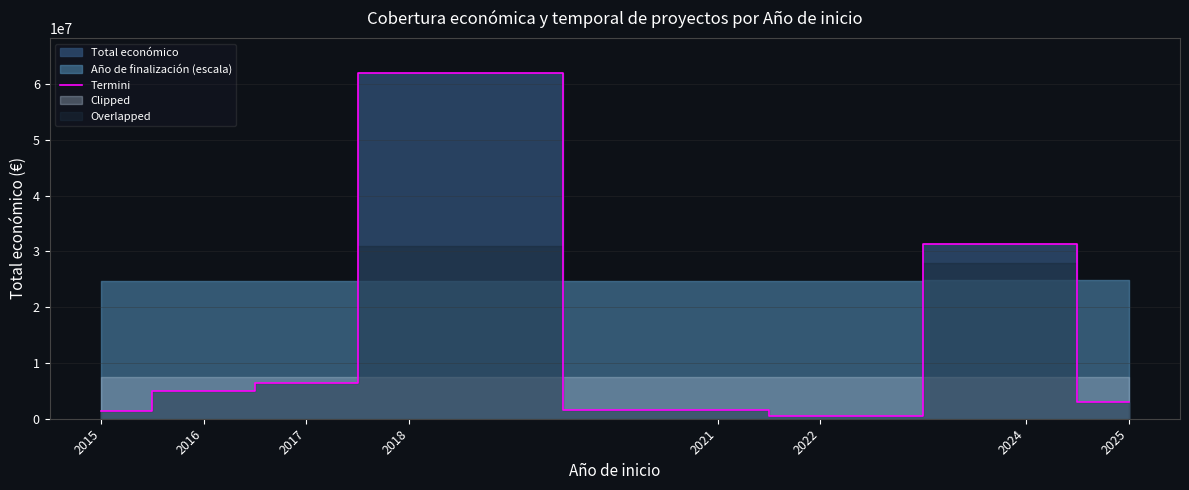

What is the average value?

13913183